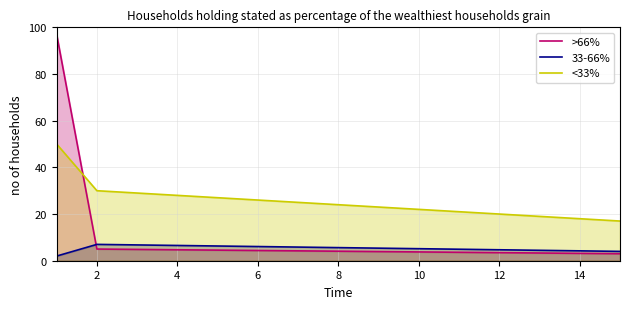

What is the difference between the maximum and minimum values in the <33% series?

33.0